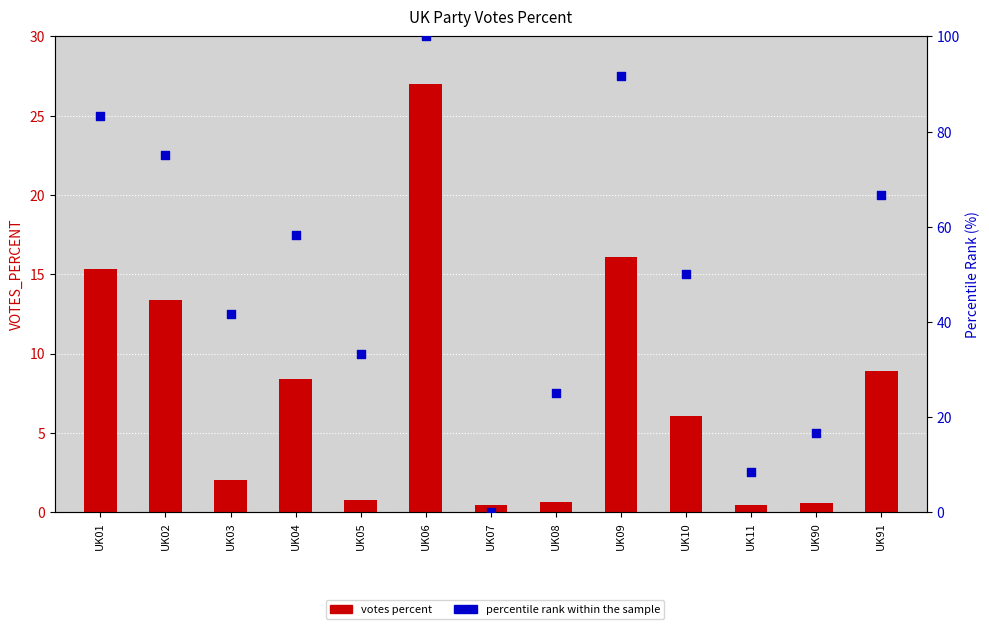

Is the value of votes percent at UK04 greater than the value of percentile rank within the sample at UK04?

No